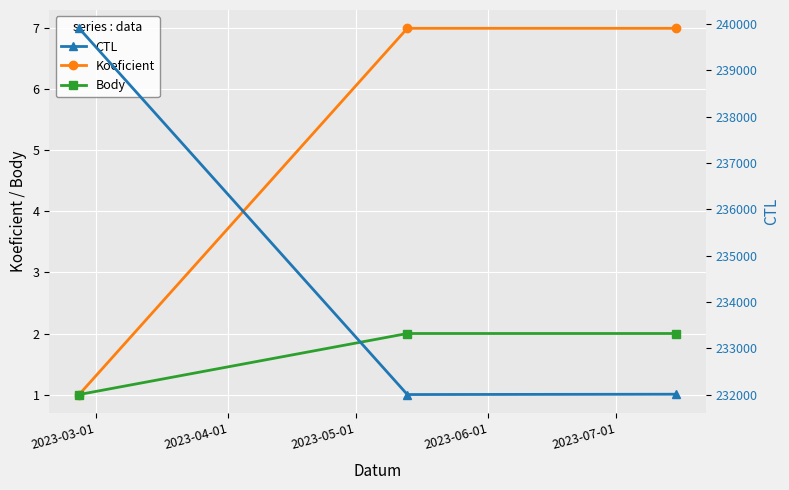

What is the approximate value of Body at 2023-04-01?

2